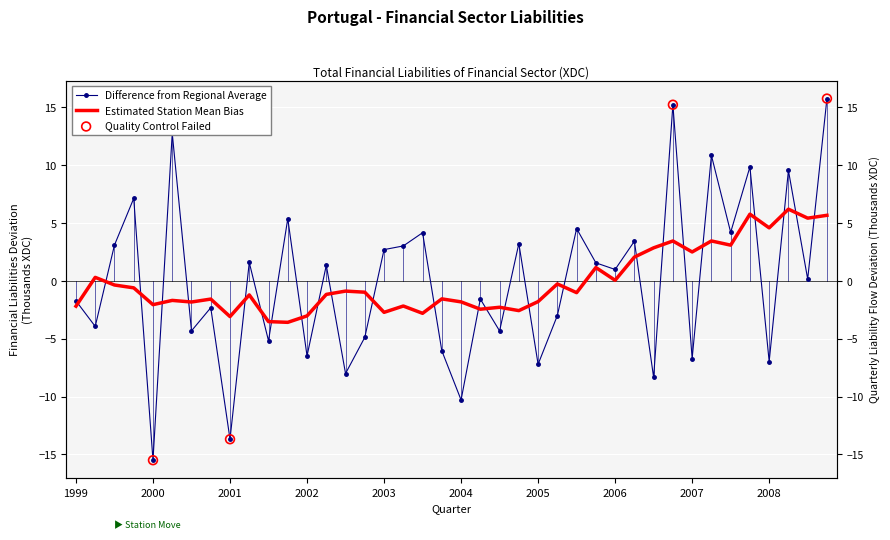

Which has a higher value, 2004-Q2 or 2000-Q2?

2000-Q2